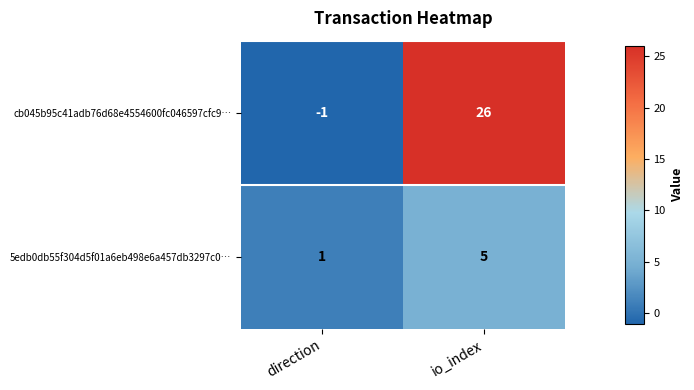

At which category does the chart reach its minimum across all series?

direction